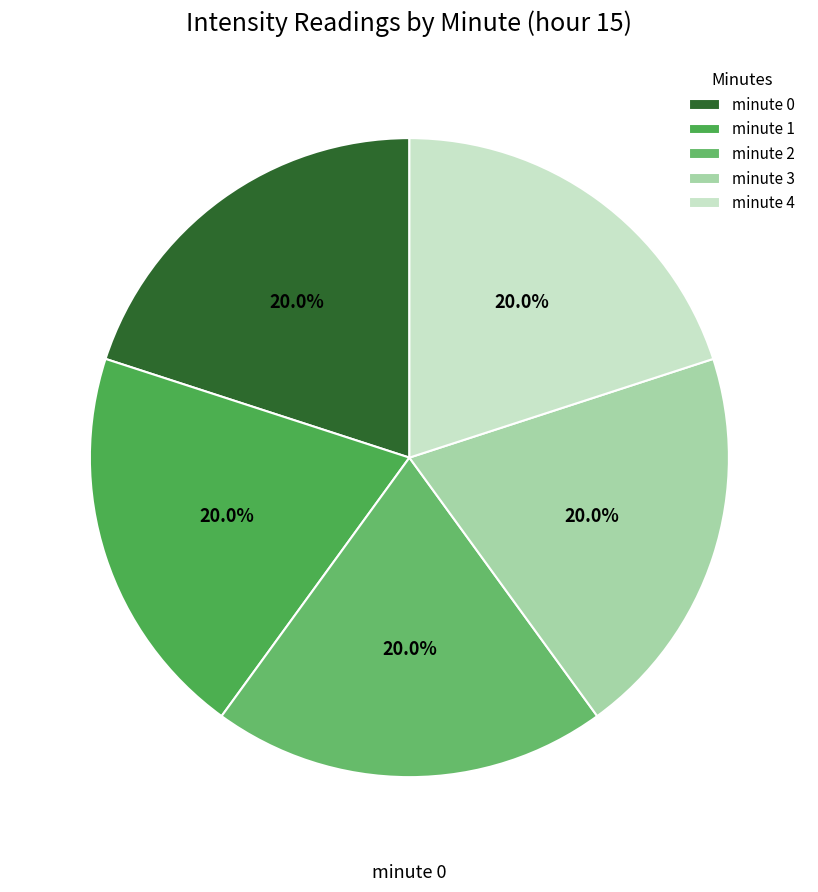

To the nearest percent, what is the average slice percentage?

20%